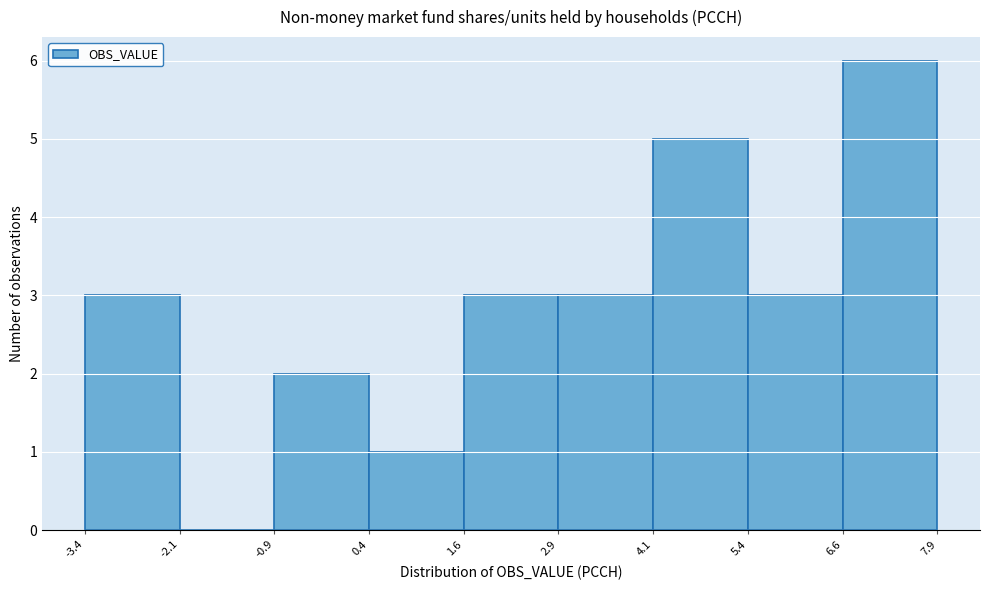

Over which range of the x-axis is the bar tallest?

6.6 to 7.9